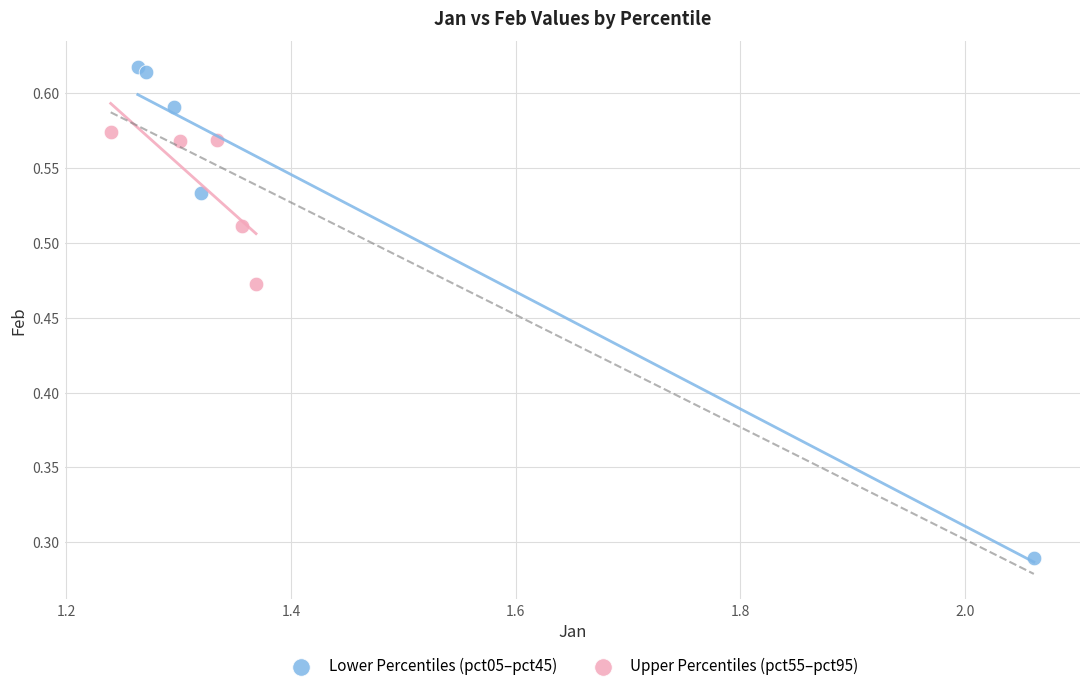

Which series reaches the maximum Y coordinate?

Lower Percentiles (pct05–pct45)